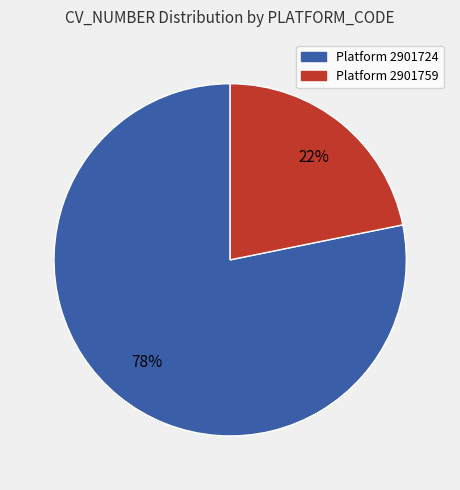

Count the number of slices in the pie.

2